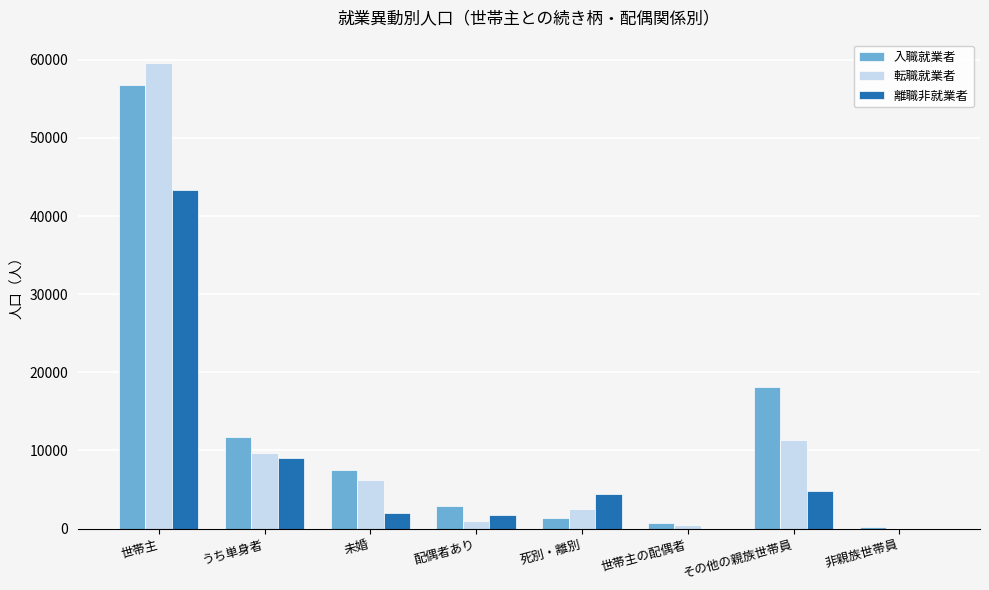

The value of 離職非就業者 at 配偶者あり is 1800. True or false?

True